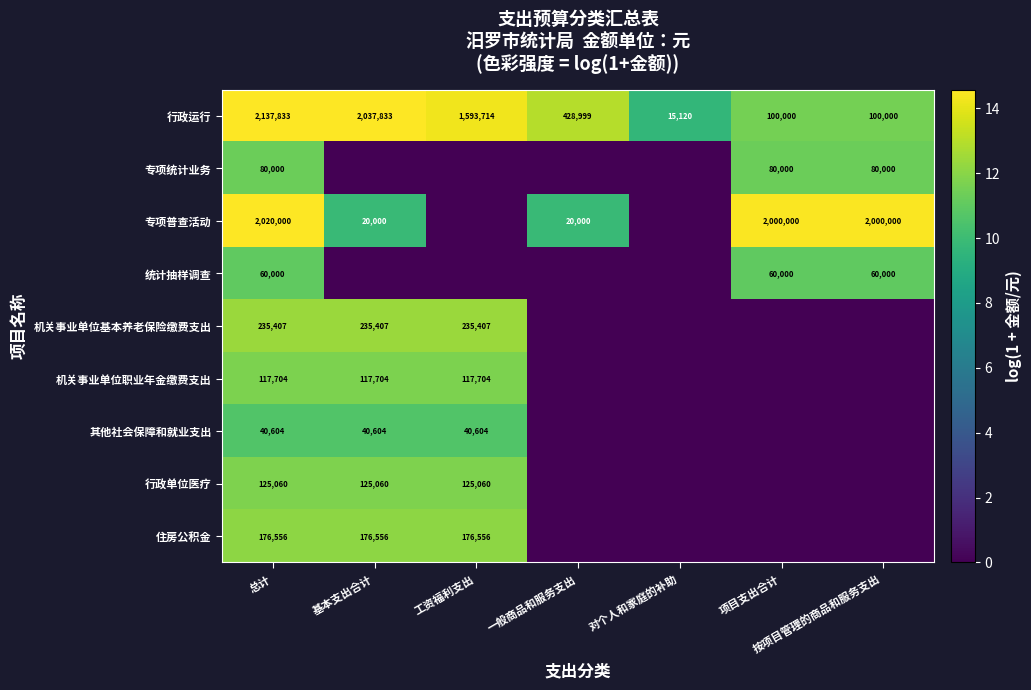

Is the value of 其他社会保障和就业支出 at 工资福利支出 greater than the value of 专项统计业务 at 总计?

No